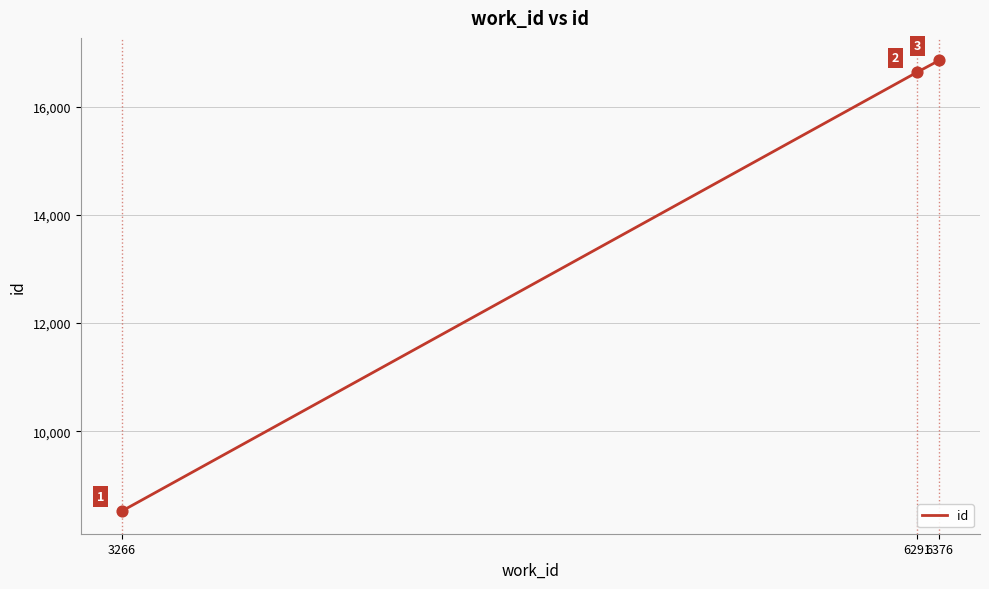

What is the ratio of the value at 6376 to the value at 3266?

2.0